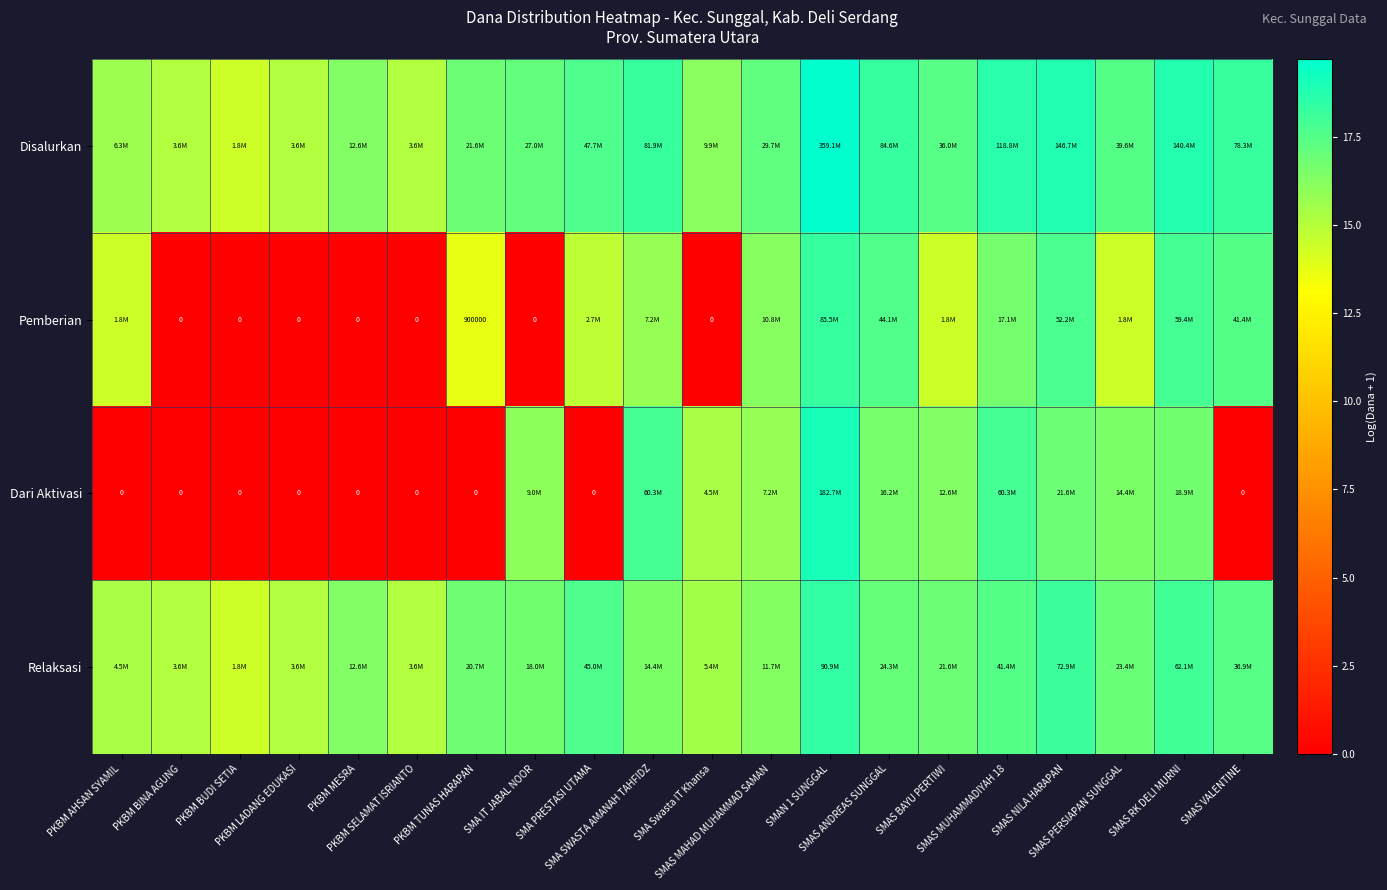

The value of Dari Aktivasi at PKBM LADANG EDUKASI is 8.1. True or false?

False